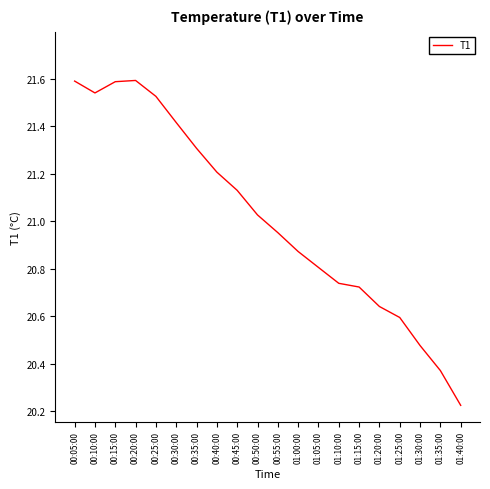

Which category has the lowest value across all series?

01:40:00